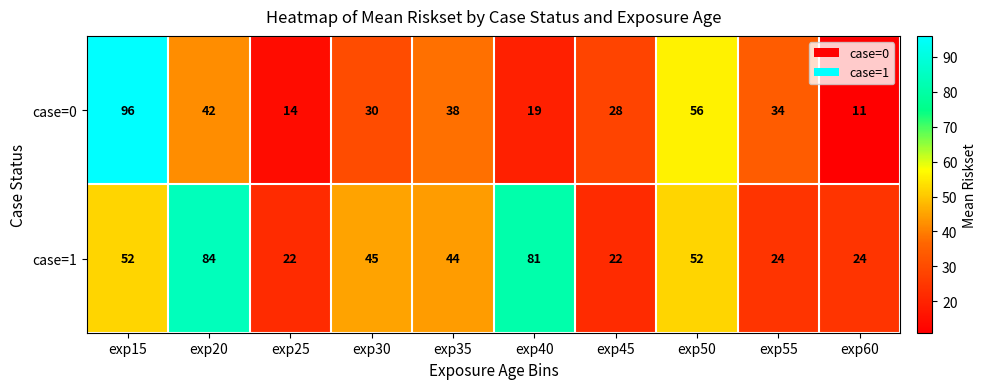

Reading left to right, extract all data points from this chart.

case=0: exp15=96	exp20=42	exp25=14	exp30=30	exp35=38	exp40=19	exp45=28	exp50=56	exp55=34	exp60=11
case=1: exp15=52	exp20=84	exp25=22	exp30=45	exp35=44	exp40=81	exp45=22	exp50=52	exp55=24	exp60=24